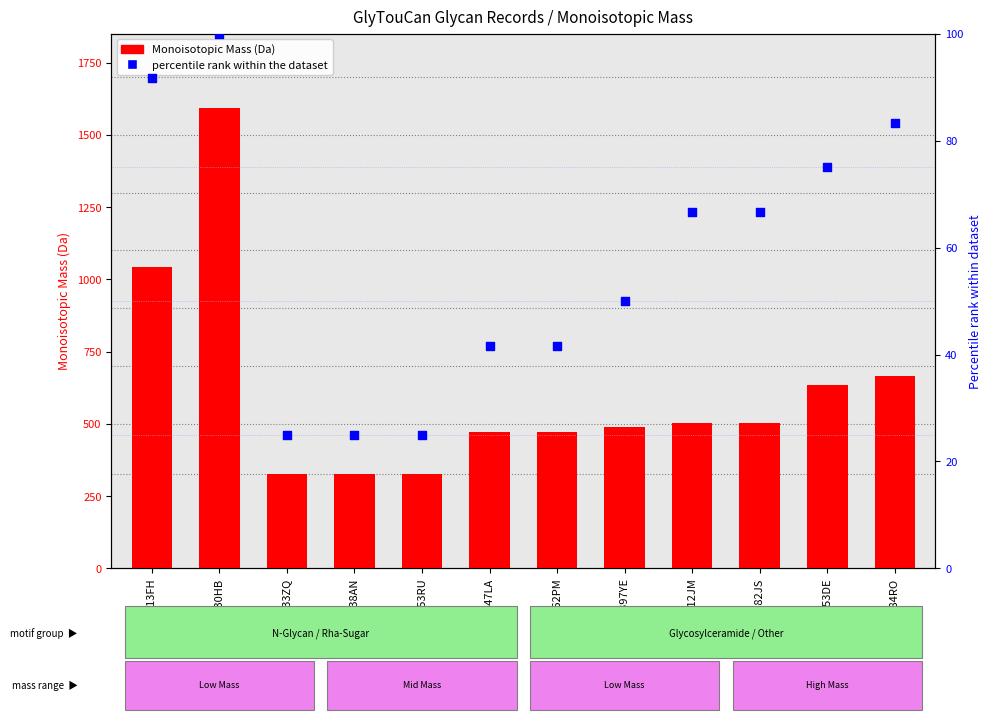

Which series reaches the minimum Y coordinate?

percentile rank within the dataset